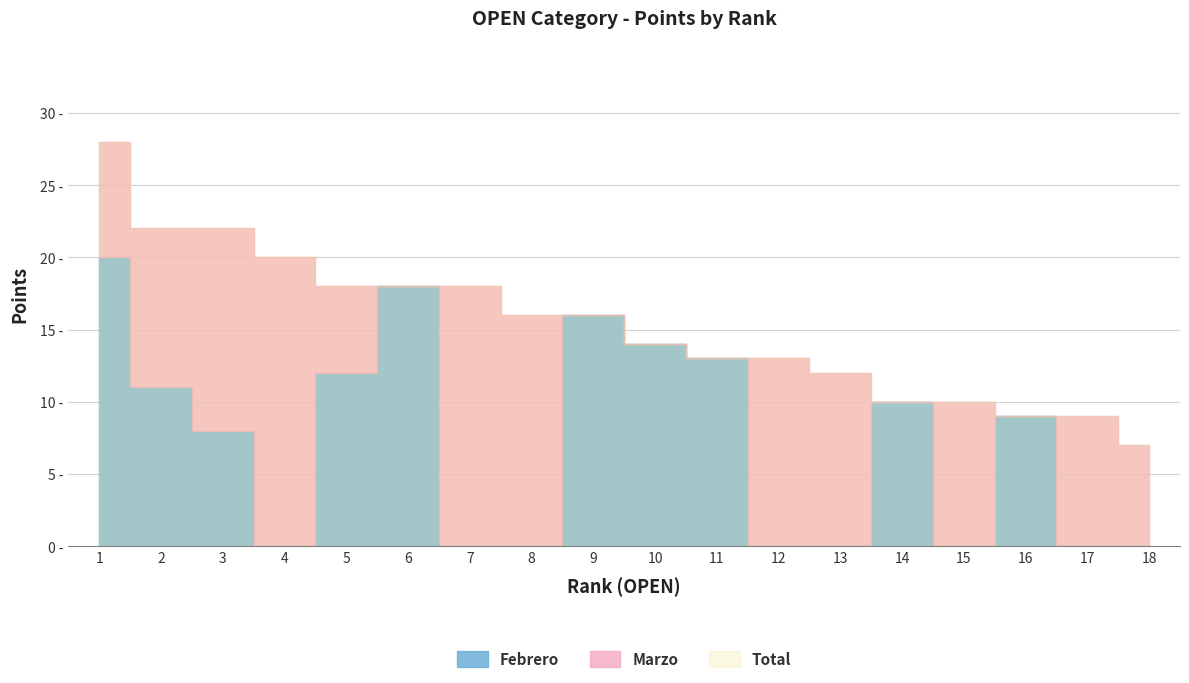

What is the maximum value shown in the chart?

28